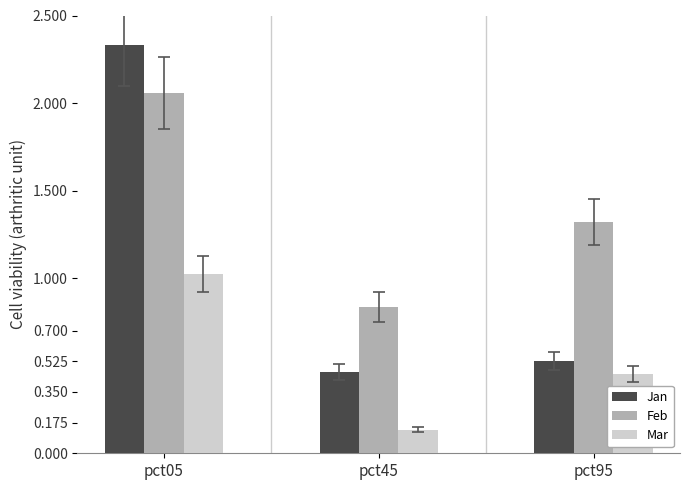

List the series in order of their peak value, lowest first.

Mar, Feb, Jan